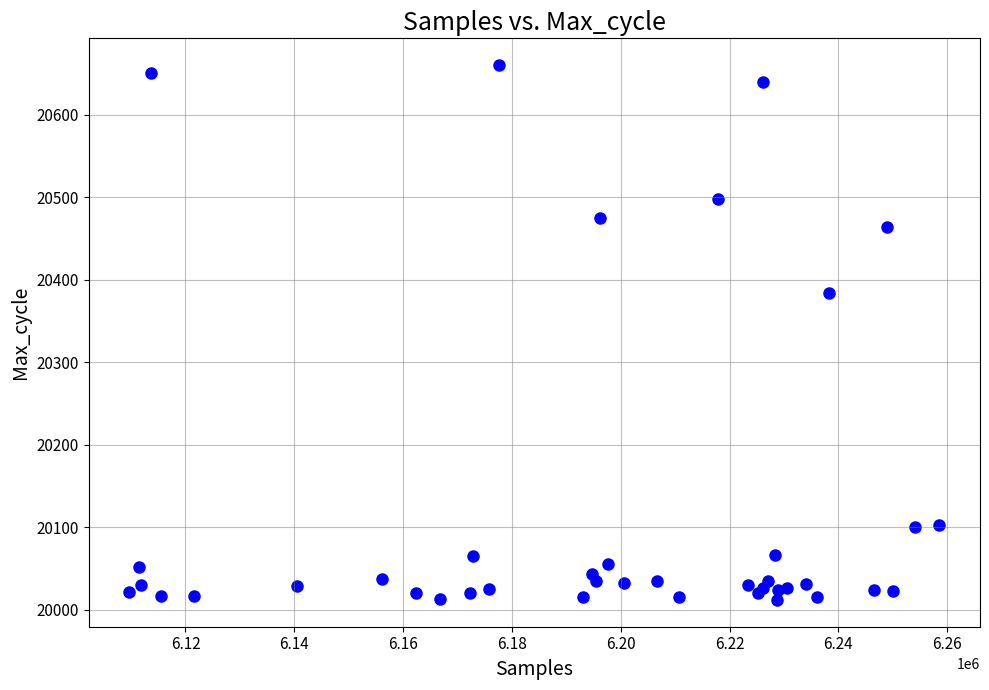

What Y value in the scatter plot is closest to 20336?

20384